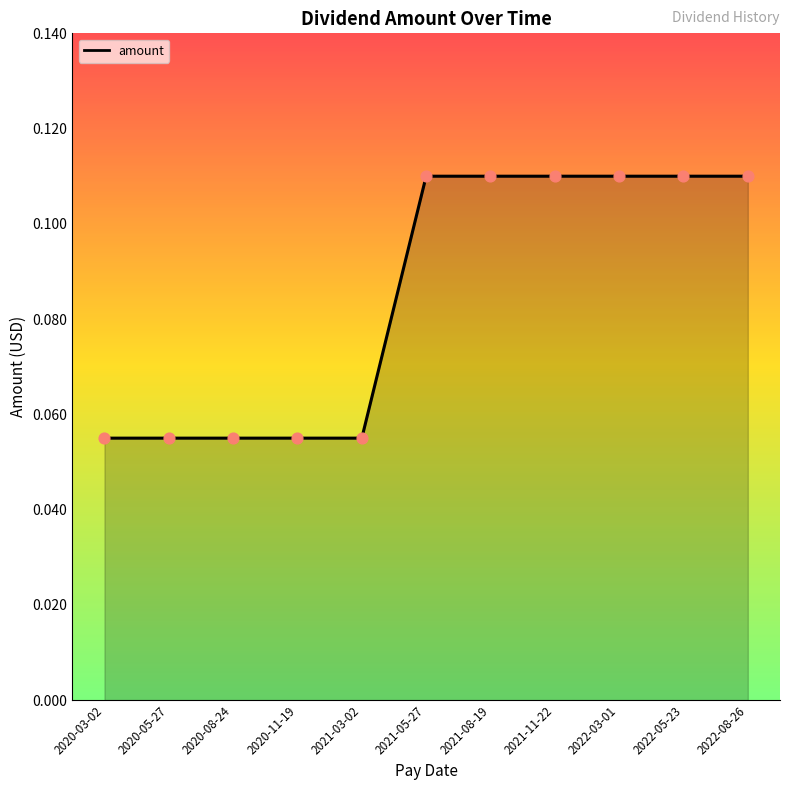

What is the change in value from 2020-05-27 to 2021-05-27?

+0.1